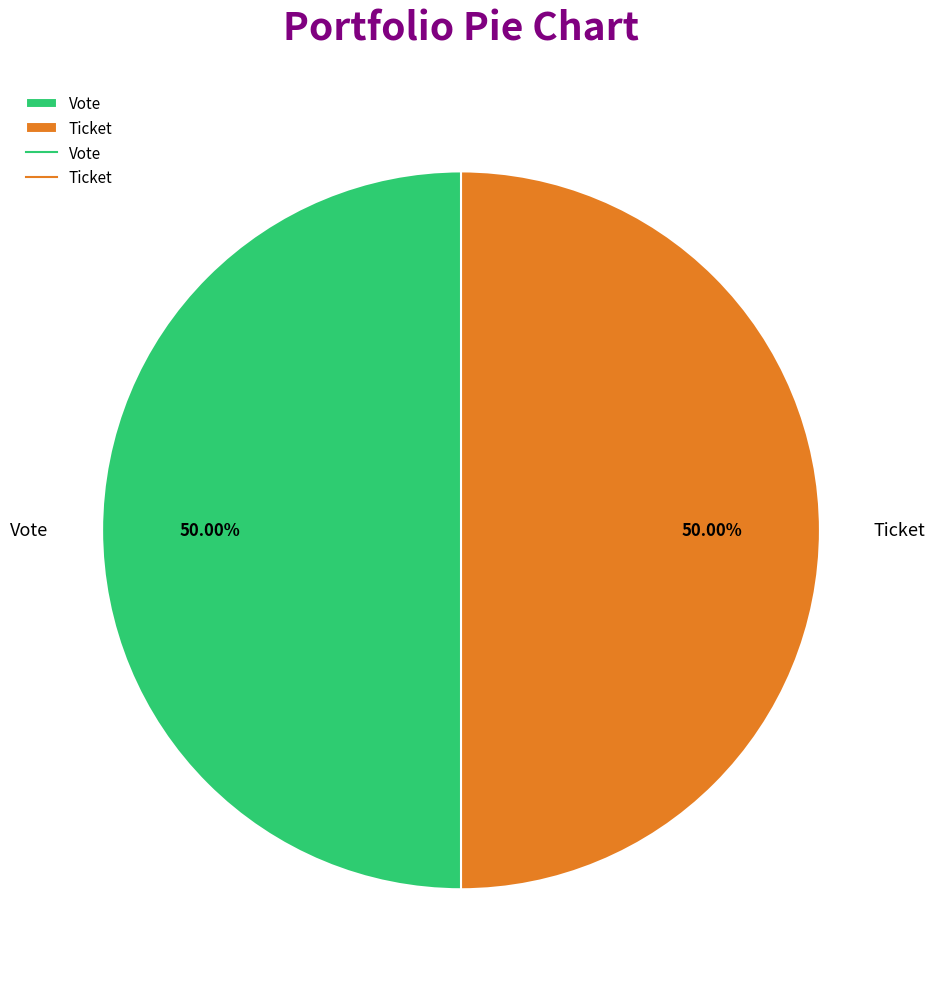

Is the sum of Vote and Ticket greater than half?

Yes